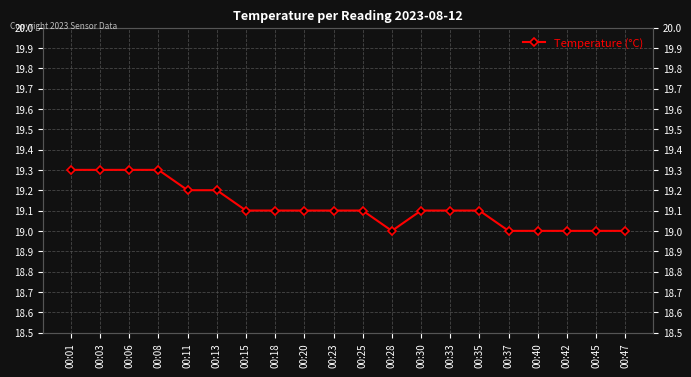

What is the smallest value displayed?

19.0